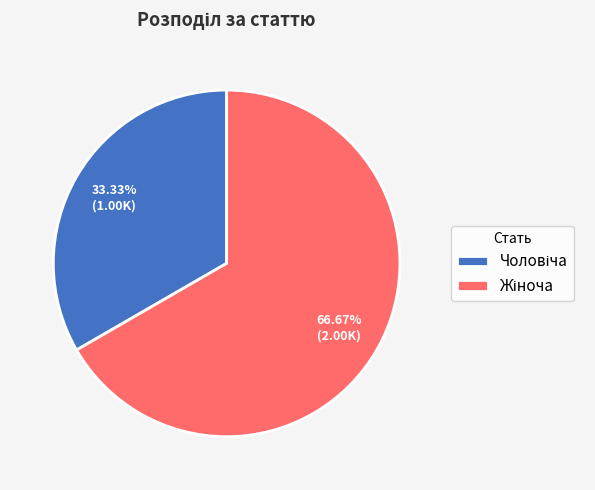

Is there any slice that represents more than half of the pie?

Yes